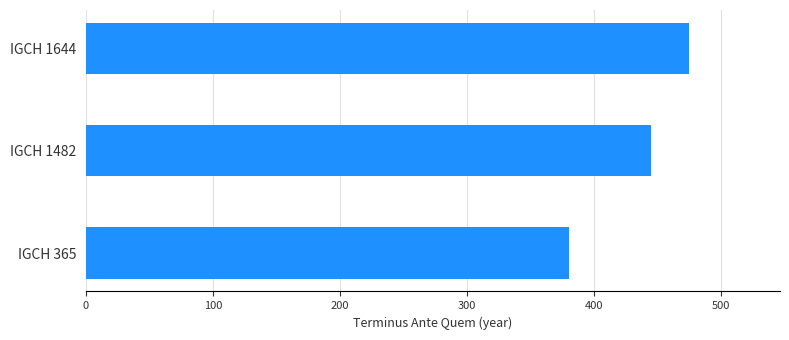

Are the bars grouped side by side (vs. stacked)?

No